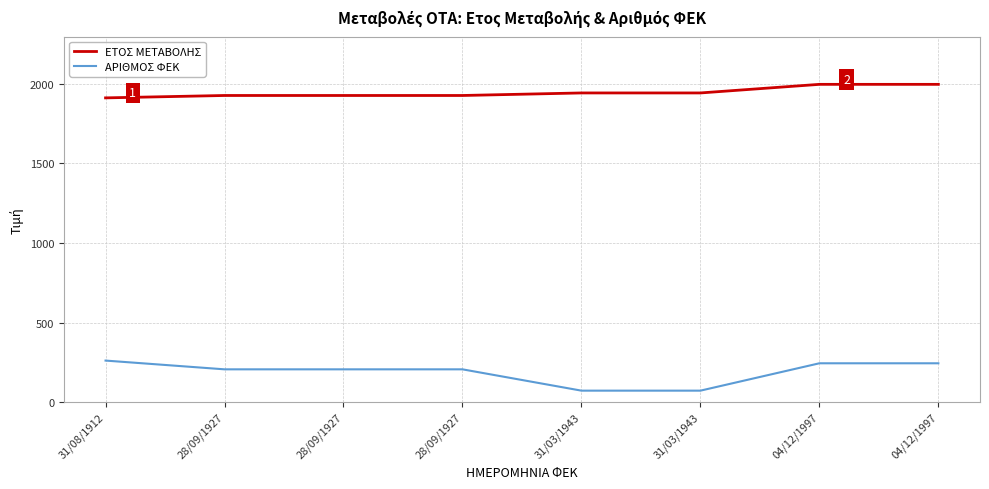

List the series in order of their peak value, highest first.

ΕΤΟΣ ΜΕΤΑΒΟΛΗΣ, ΑΡΙΘΜΟΣ ΦΕΚ